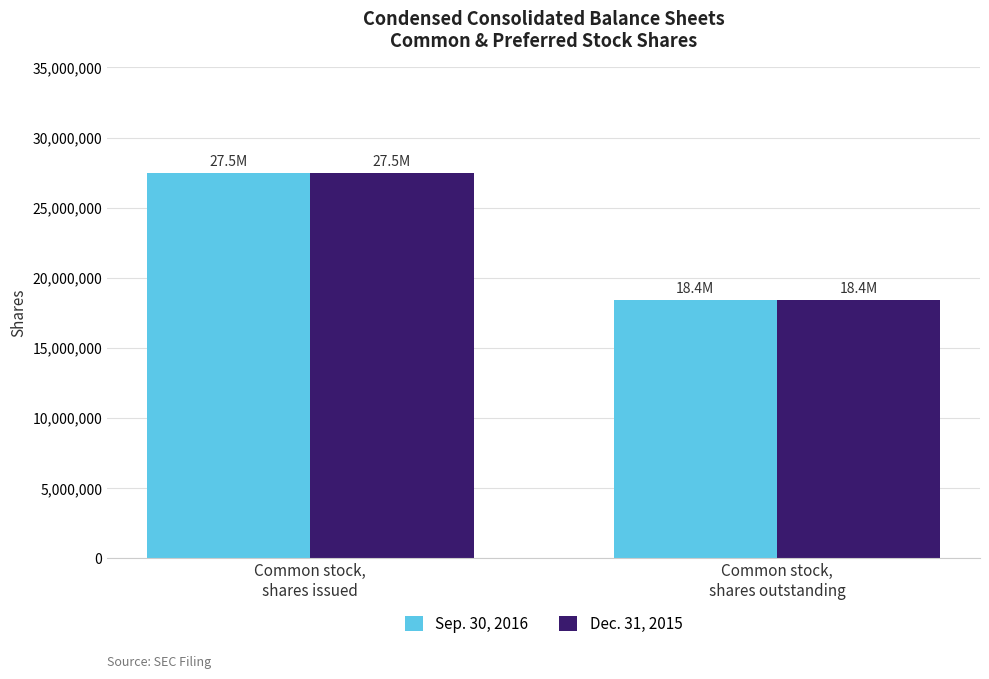

Reading right to left, list all the values displayed in this chart.

Sep. 30, 2016: 18395219	27451400
Dec. 31, 2015: 18395219	27451400